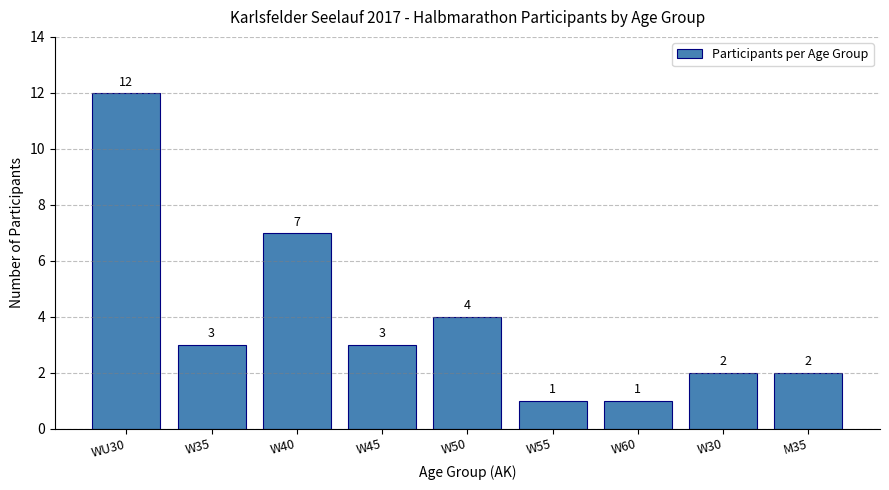

What is the ratio of the value at W55 to the value at W30?

0.5